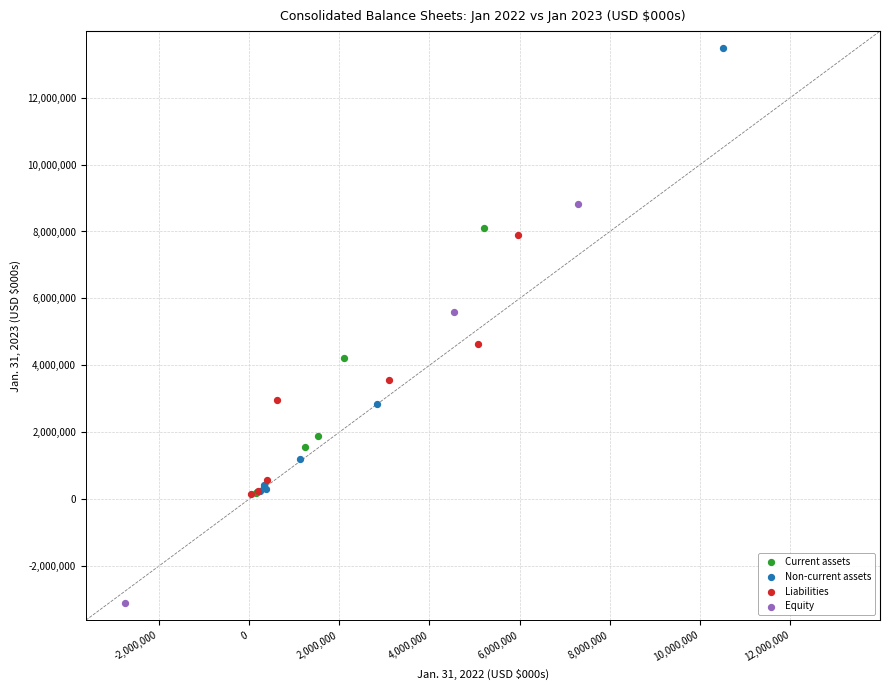

Which series has the widest spread of Y values?

Non-current assets